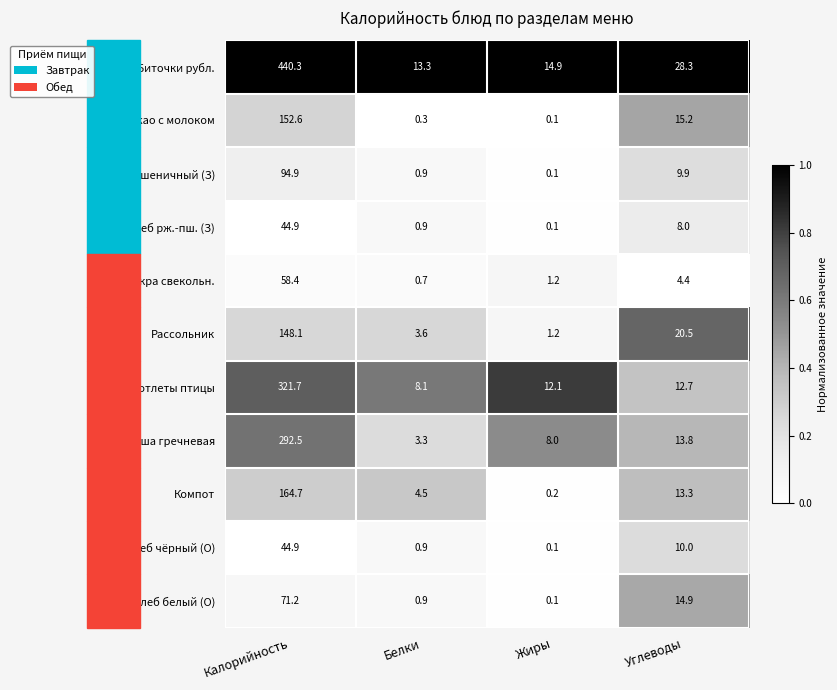

At which label does Биточки рубл. first exceed 28?

Калорийность